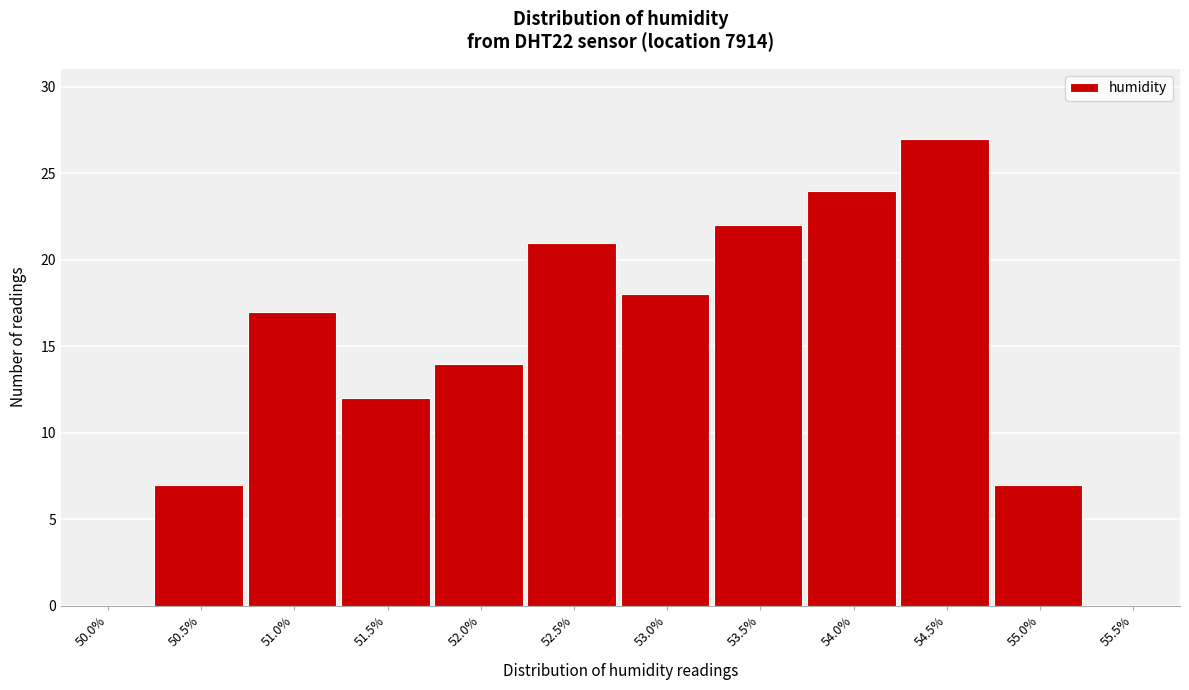

Reading left to right, transcribe all the data shown in this chart.

50.0%=0	50.5%=7	51.0%=17	51.5%=12	52.0%=14	52.5%=21	53.0%=18	53.5%=22	54.0%=24	54.5%=27	55.0%=7	55.5%=0